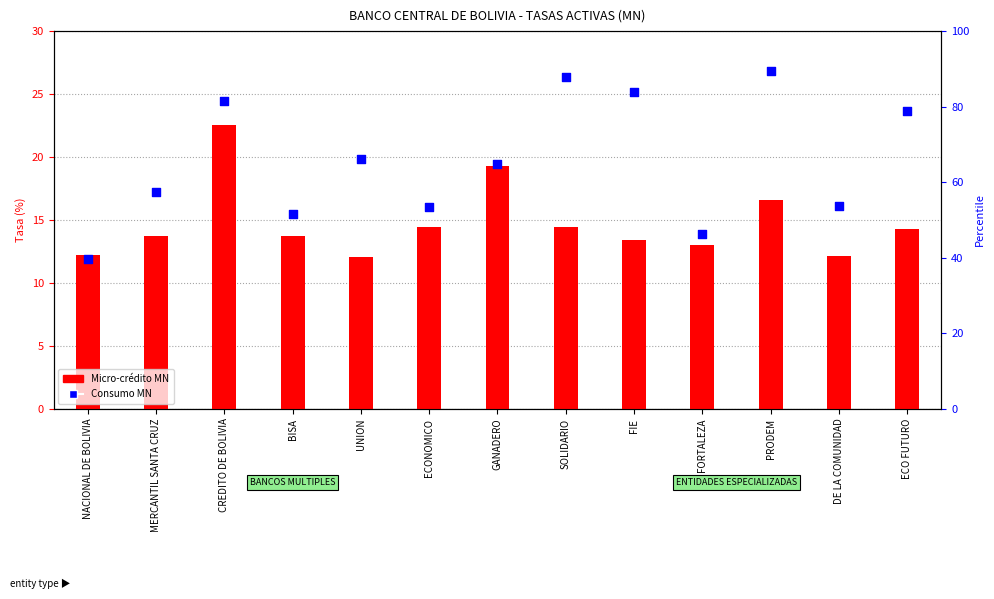

At which category is the sum across all series the highest?

PRODEM